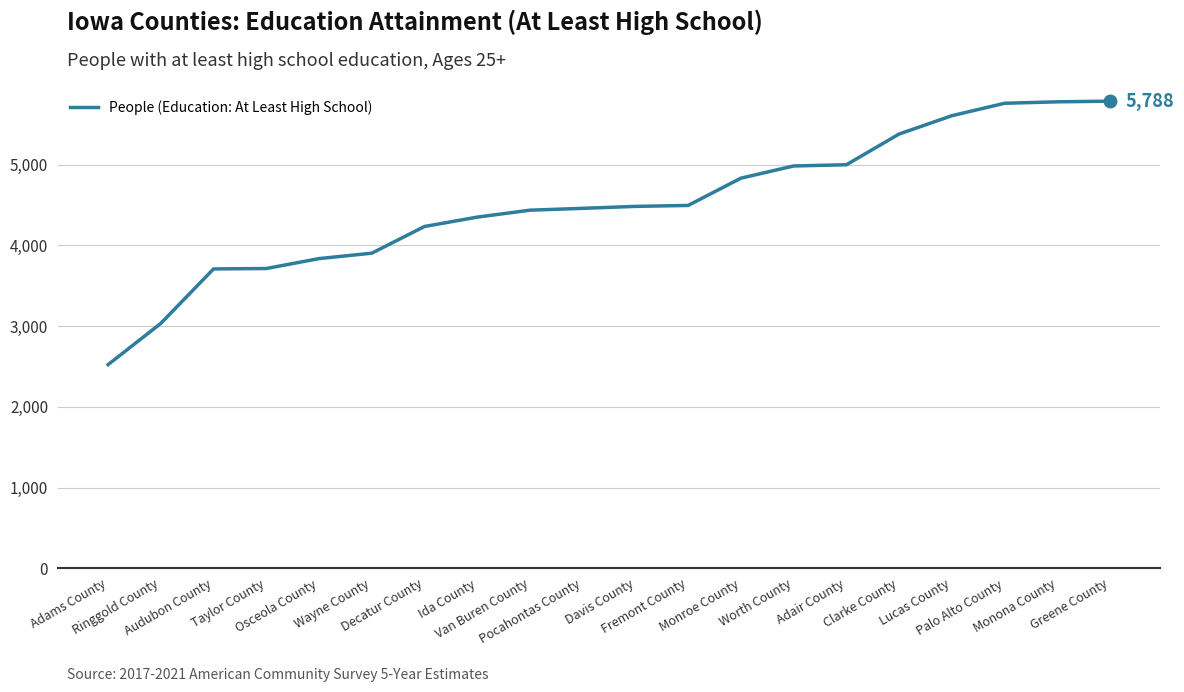

What is the greatest value displayed?

5788